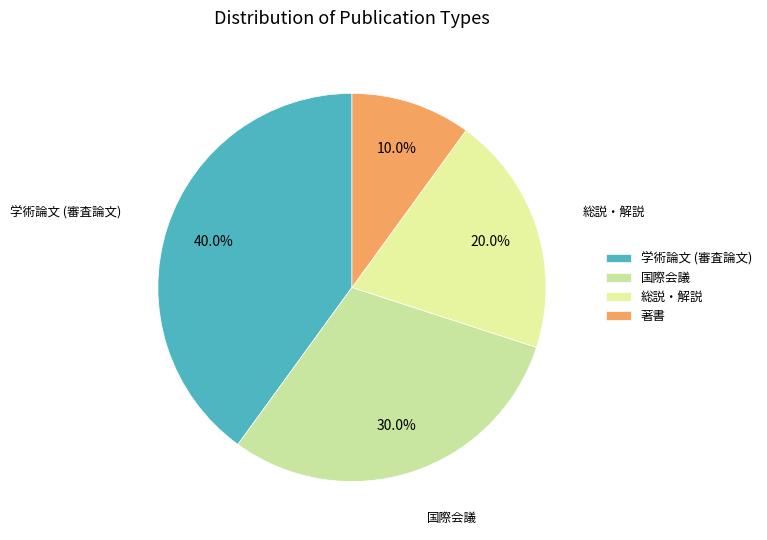

To the nearest percent, what percentage of the pie is 国際会議?

30%